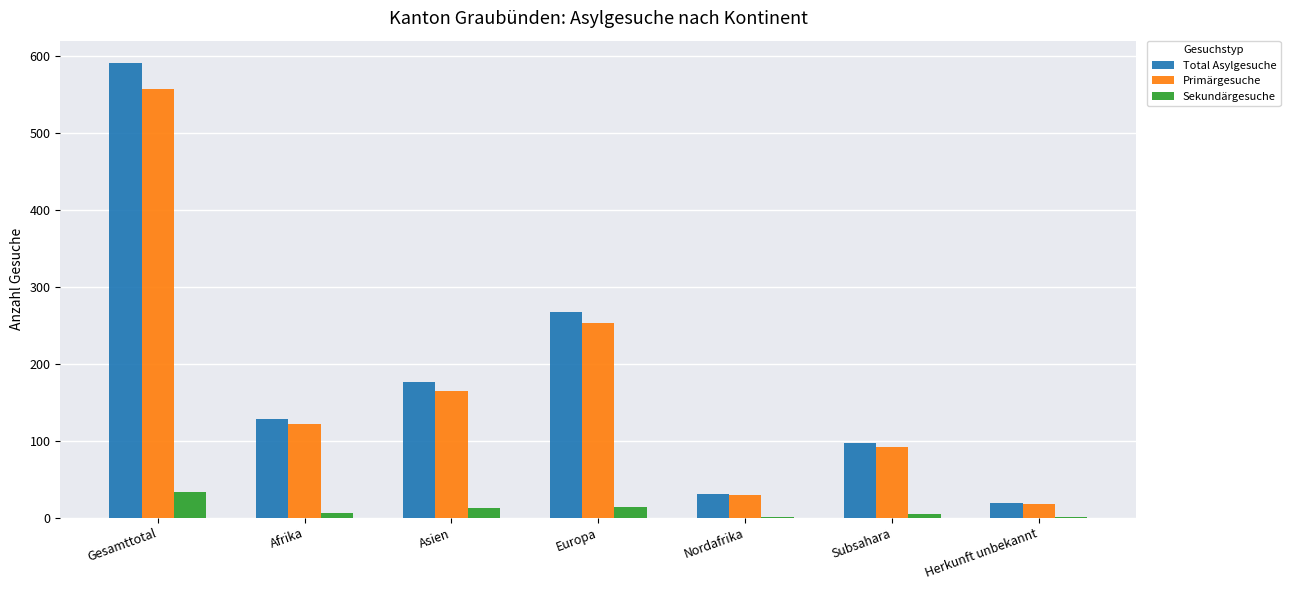

What is the spread (max minus min) of values at Subsahara?

92